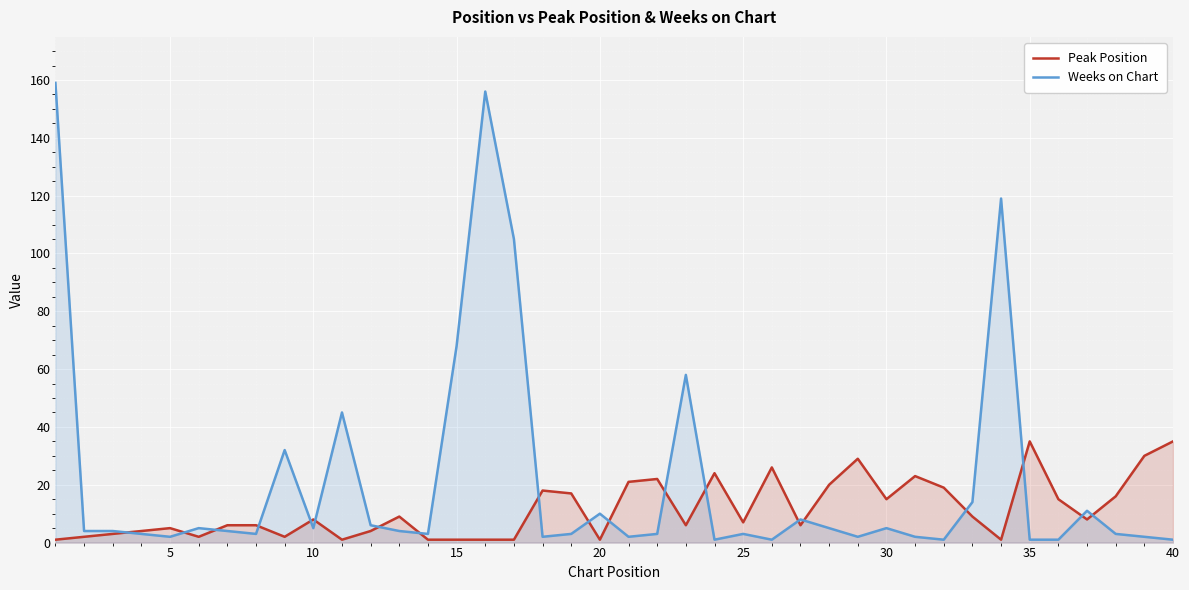

What is the average value of the Weeks on Chart series?

22